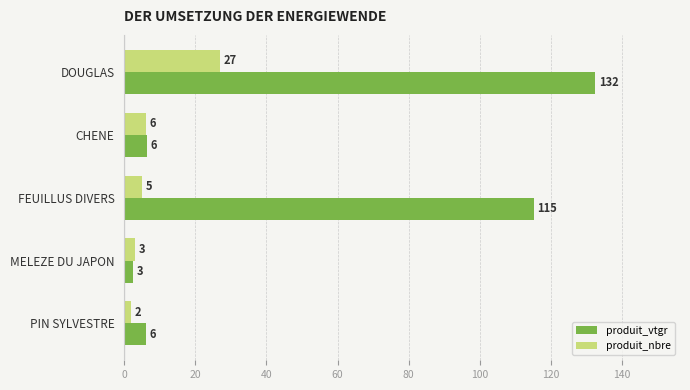

Which label corresponds to the smallest value in the chart?

PIN SYLVESTRE